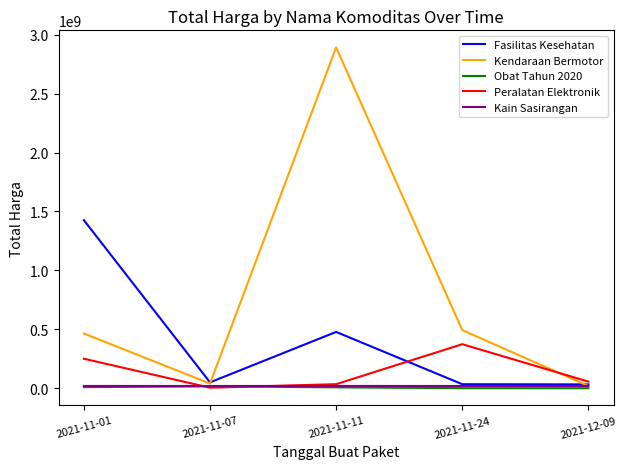

At which label does Peralatan Elektronik reach its peak?

2021-11-24